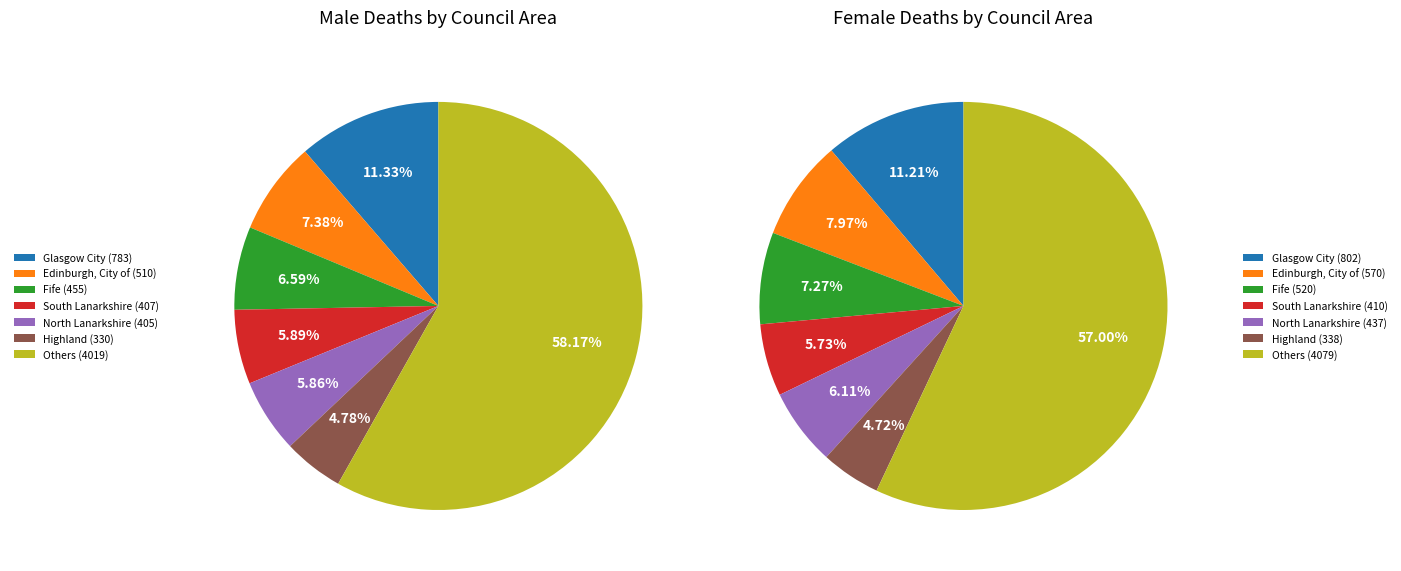

Is it true that North Ayrshire is 1% of the pie?

False